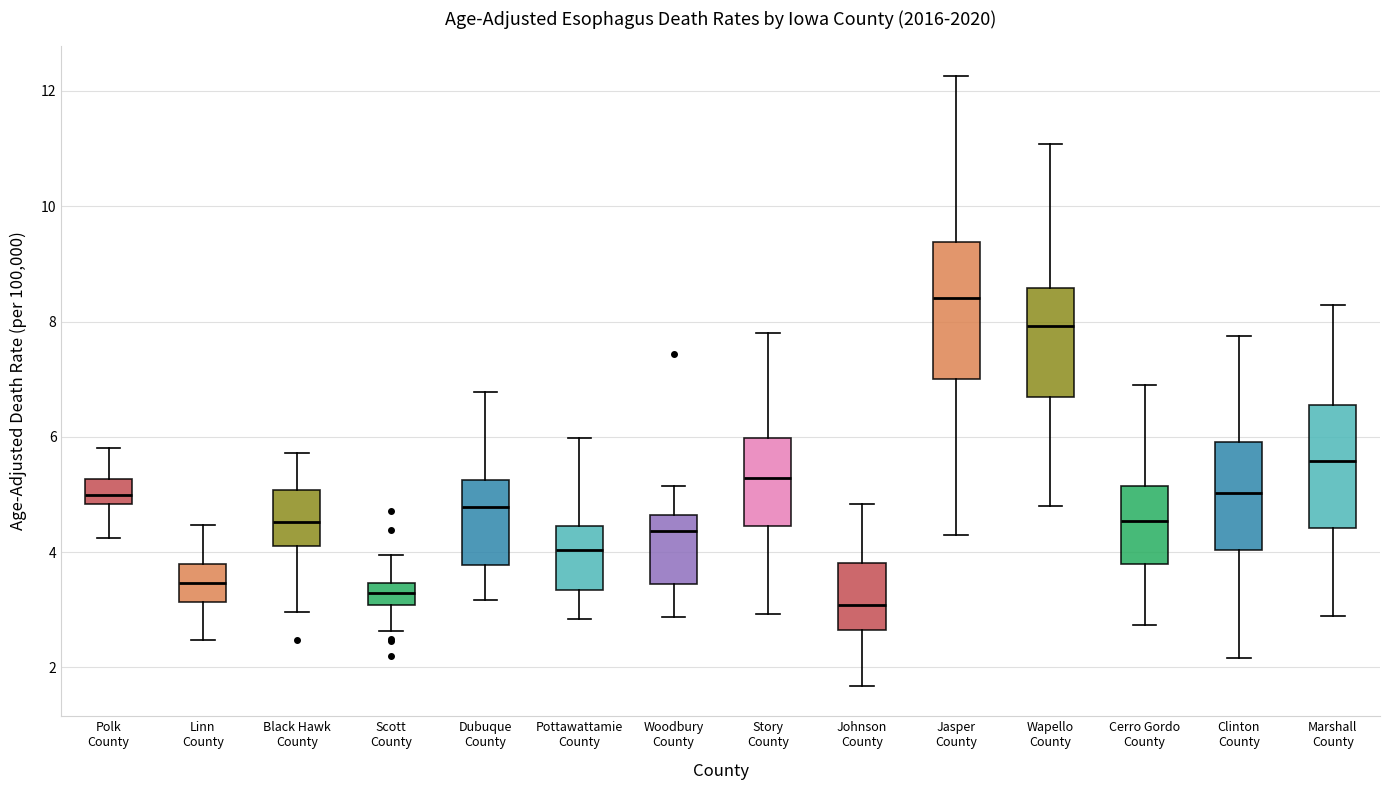

Which box's median line is the highest?

Jasper County